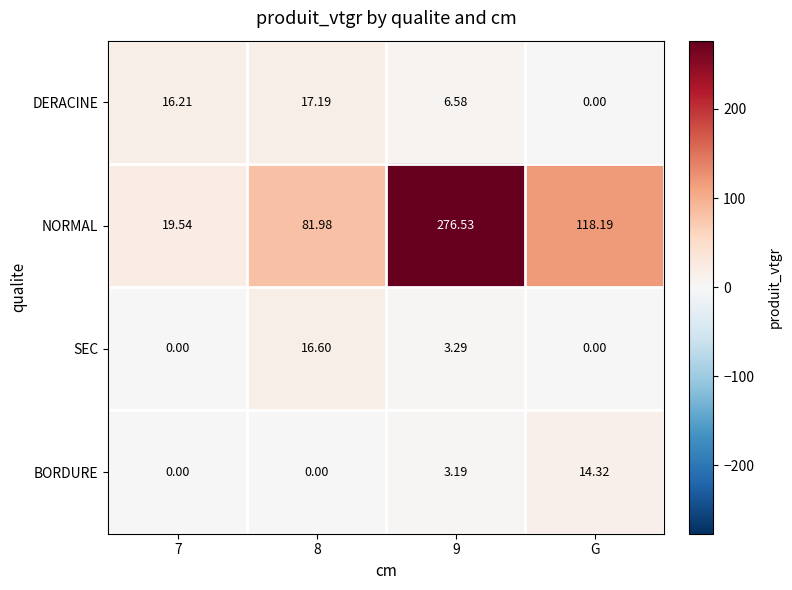

Which series changed the most between 8 and 9?

NORMAL